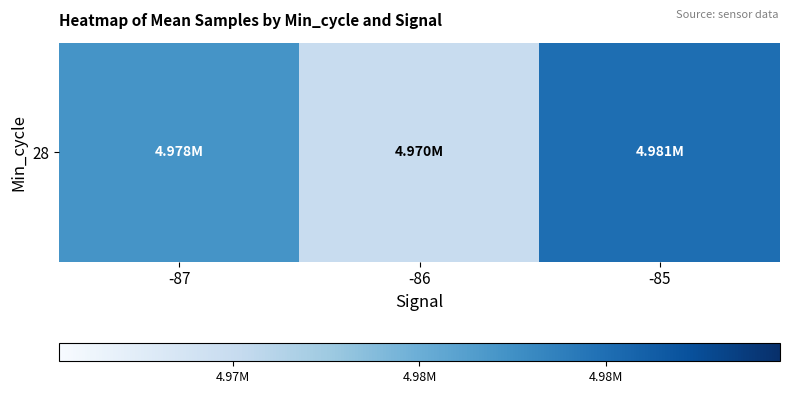

What is the difference between the maximum and minimum values?

10684.2